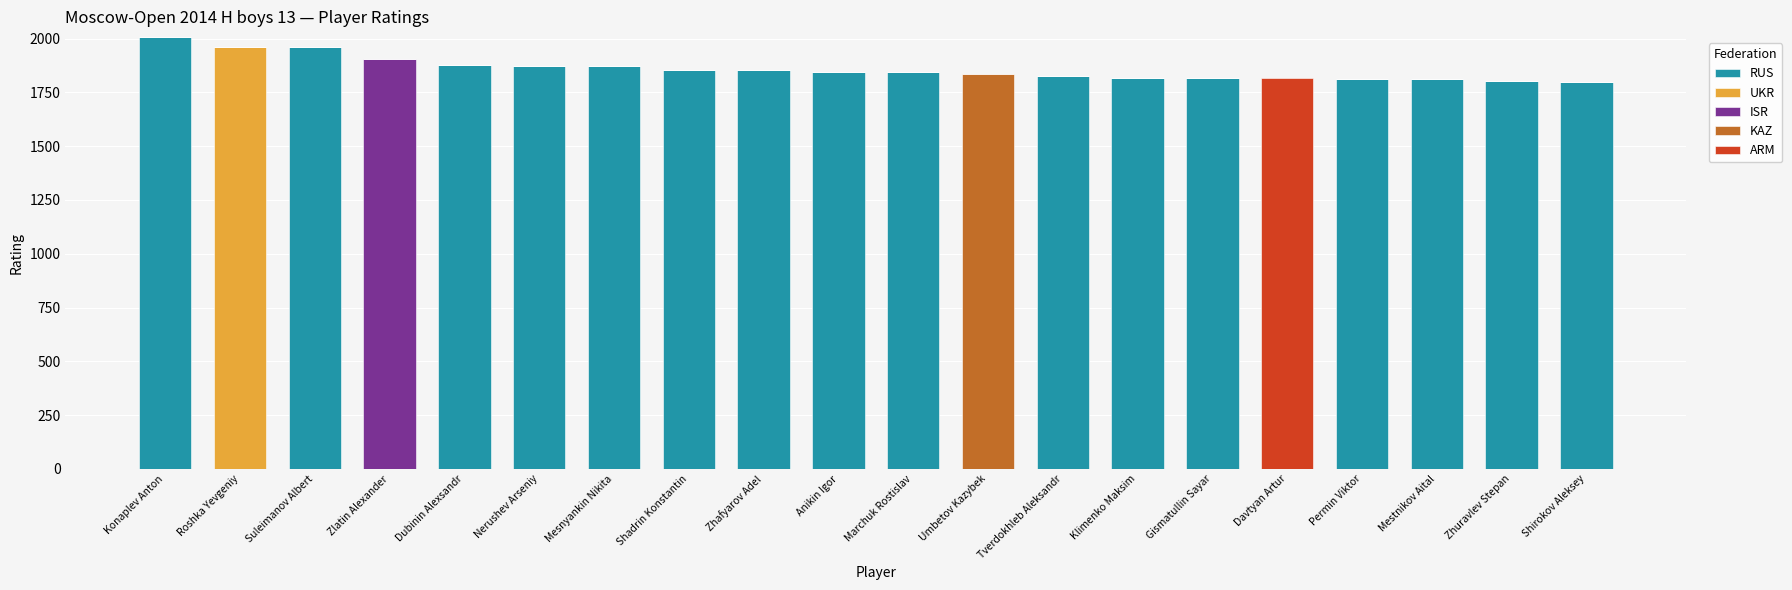

Which category has the highest value in the RUS series?

Konaplev Anton